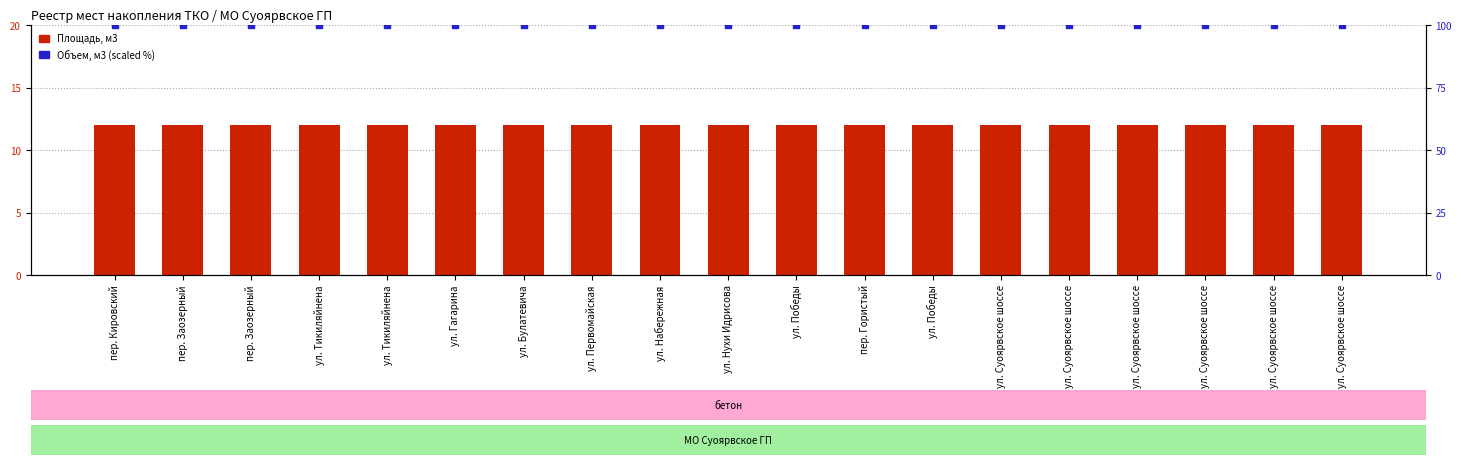

Is the value of Объем, м3 (scaled %) at ул. Набережная greater than the value of Площадь, м3 at ул. Суоярвское шоссе?

Yes